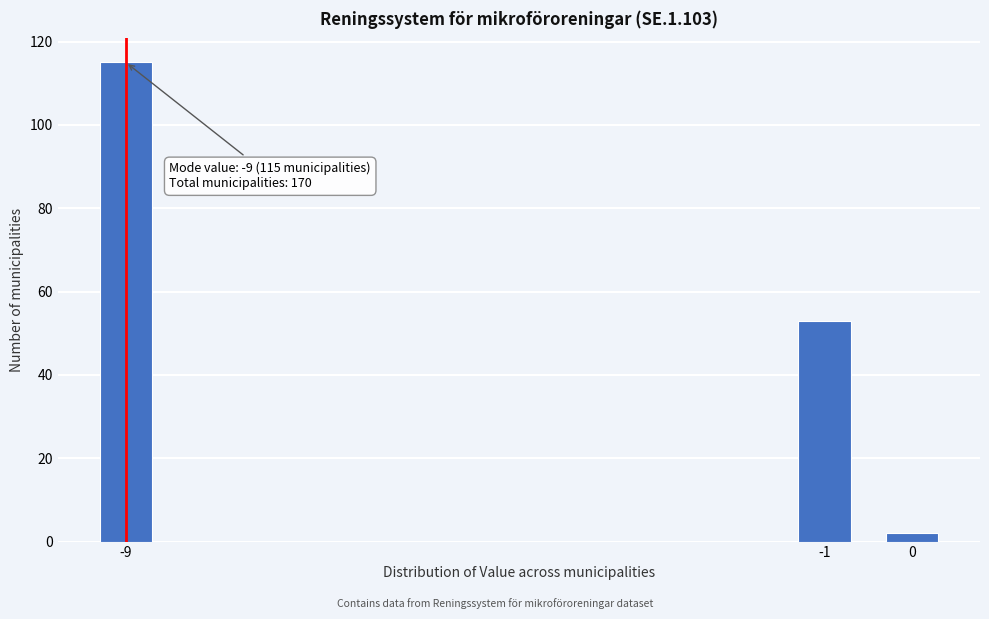

Reading right to left, what are all the values shown in this chart?

0=2	-1=53	-9=115